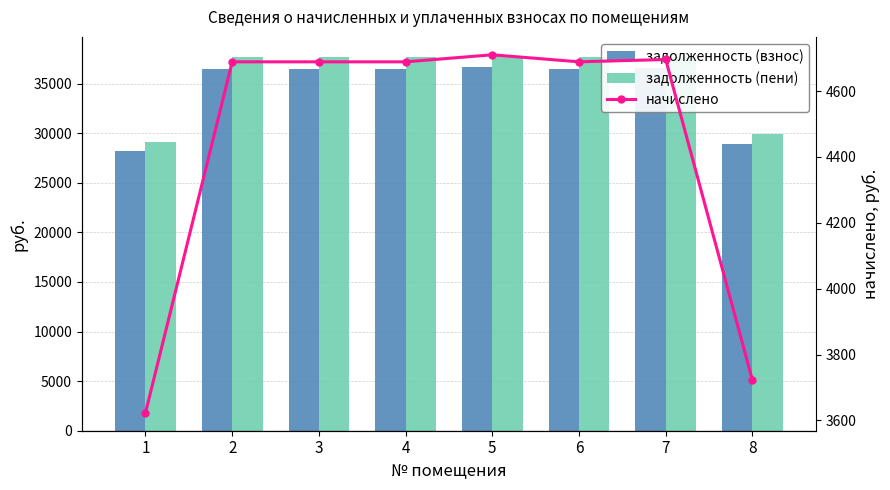

Is the value of задолженность (пени) at 2 greater than the value of задолженность (взнос) at 8?

Yes